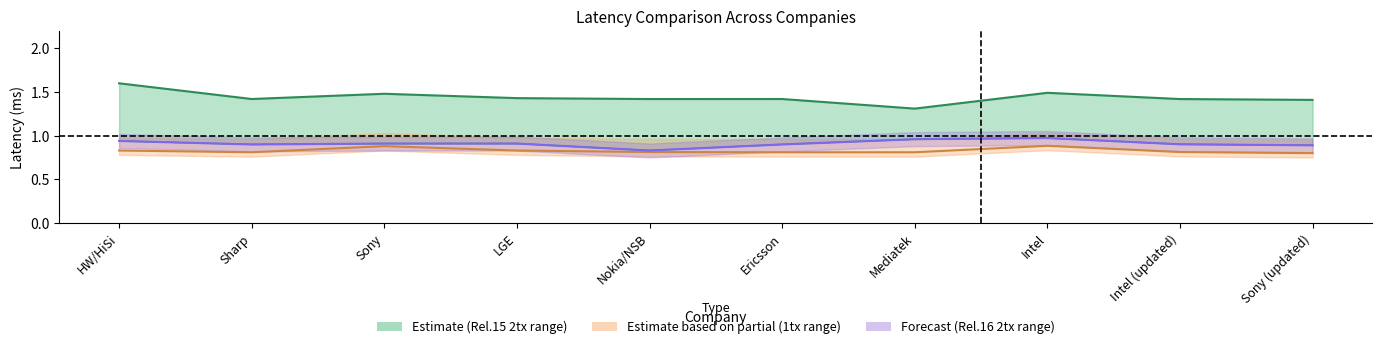

Where is the first local minimum for latency_1tx (Rel.15)?

Sharp